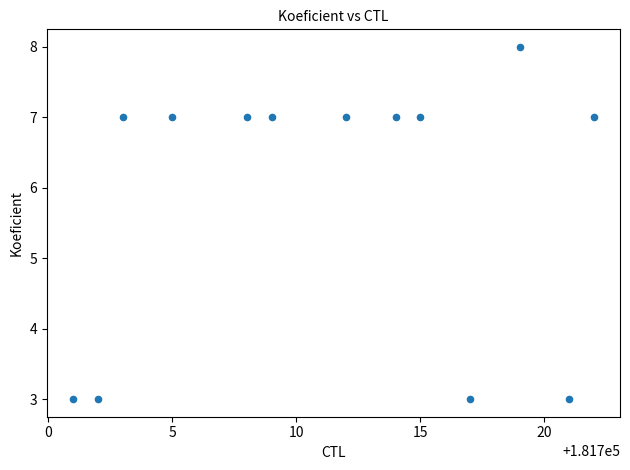

What is the range of X values (max minus min)?

21